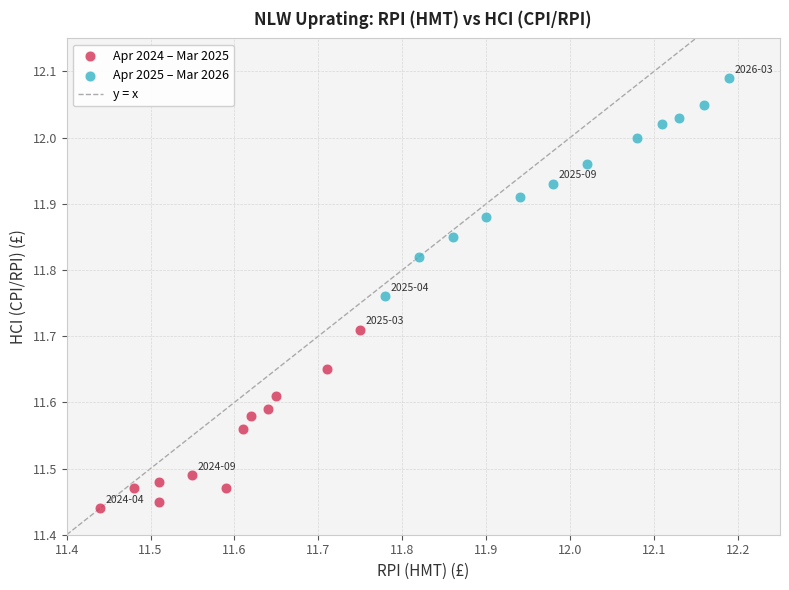

Which series reaches the minimum Y coordinate?

Apr 2024 – Mar 2025